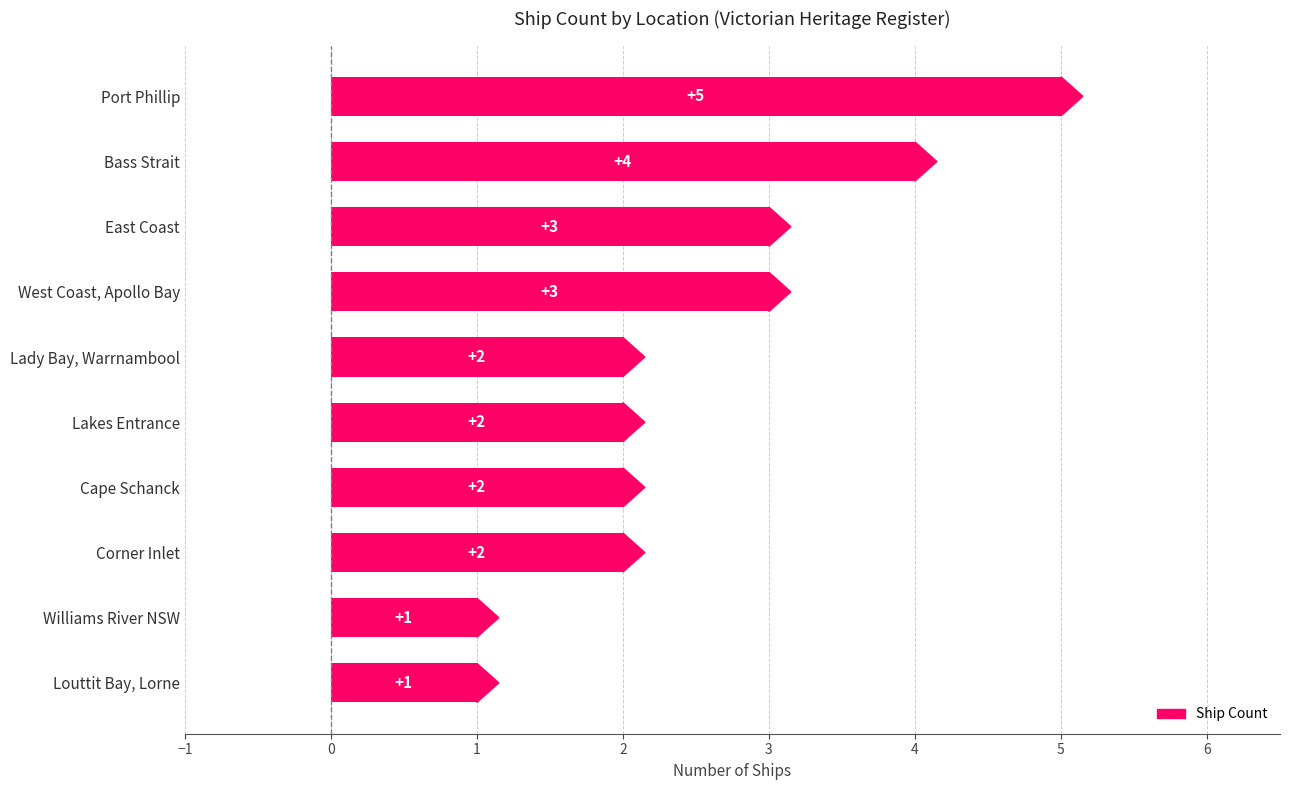

What is the greatest value displayed?

5